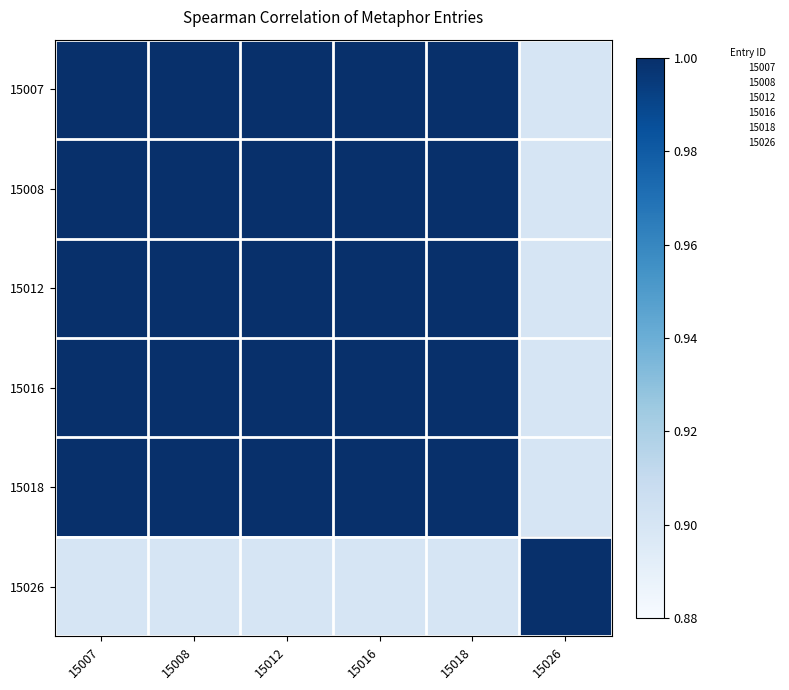

Reading left to right, transcribe all the data shown in this chart.

15007: 15007=1.0	15008=1.0	15012=1.0	15016=1.0	15018=1.0	15026=0.9
15008: 15007=1.0	15008=1.0	15012=1.0	15016=1.0	15018=1.0	15026=0.9
15012: 15007=1.0	15008=1.0	15012=1.0	15016=1.0	15018=1.0	15026=0.9
15016: 15007=1.0	15008=1.0	15012=1.0	15016=1.0	15018=1.0	15026=0.9
15018: 15007=1.0	15008=1.0	15012=1.0	15016=1.0	15018=1.0	15026=0.9
15026: 15007=0.9	15008=0.9	15012=0.9	15016=0.9	15018=0.9	15026=1.0